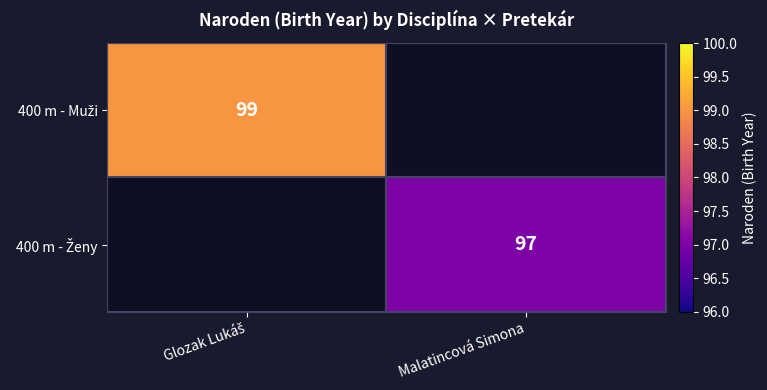

How many positive values does the 400 m - Muži series have?

1